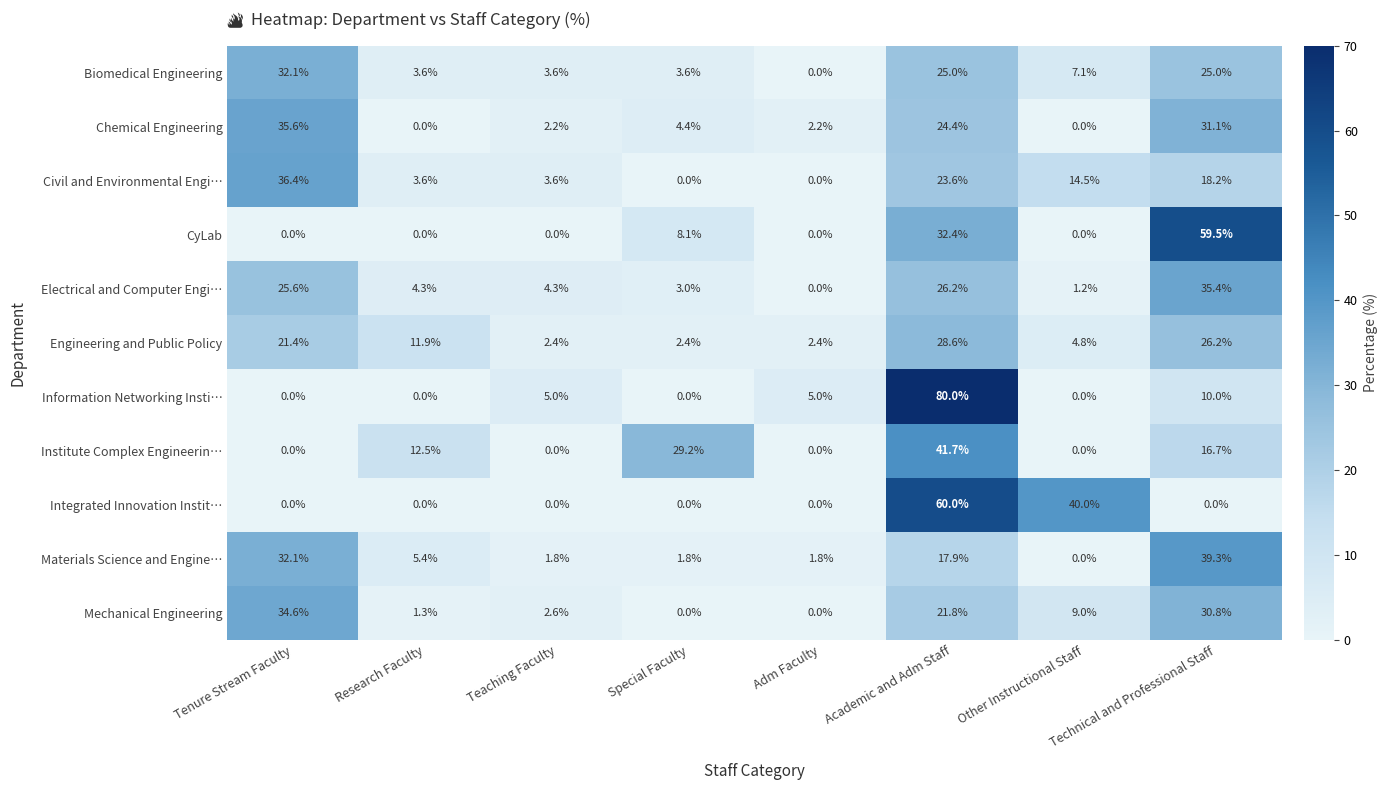

Rank the series at Technical and Professional Staff from lowest to highest value.

Integrated Innovation Instit…, Information Networking Insti…, Institute Complex Engineerin…, Civil and Environmental Engi…, Biomedical Engineering, Engineering and Public Policy, Mechanical Engineering, Chemical Engineering, Electrical and Computer Engi…, Materials Science and Engine…, CyLab